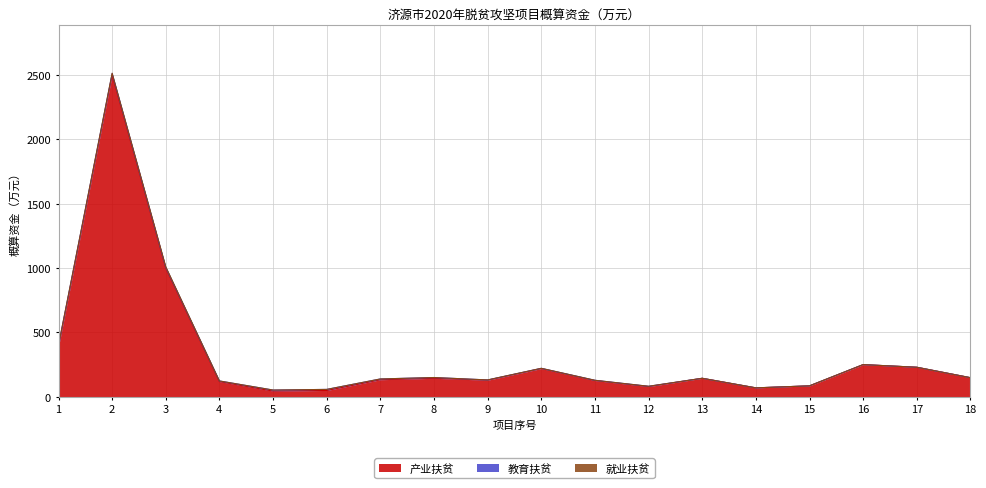

What is the total value across all series at 18?

149.2